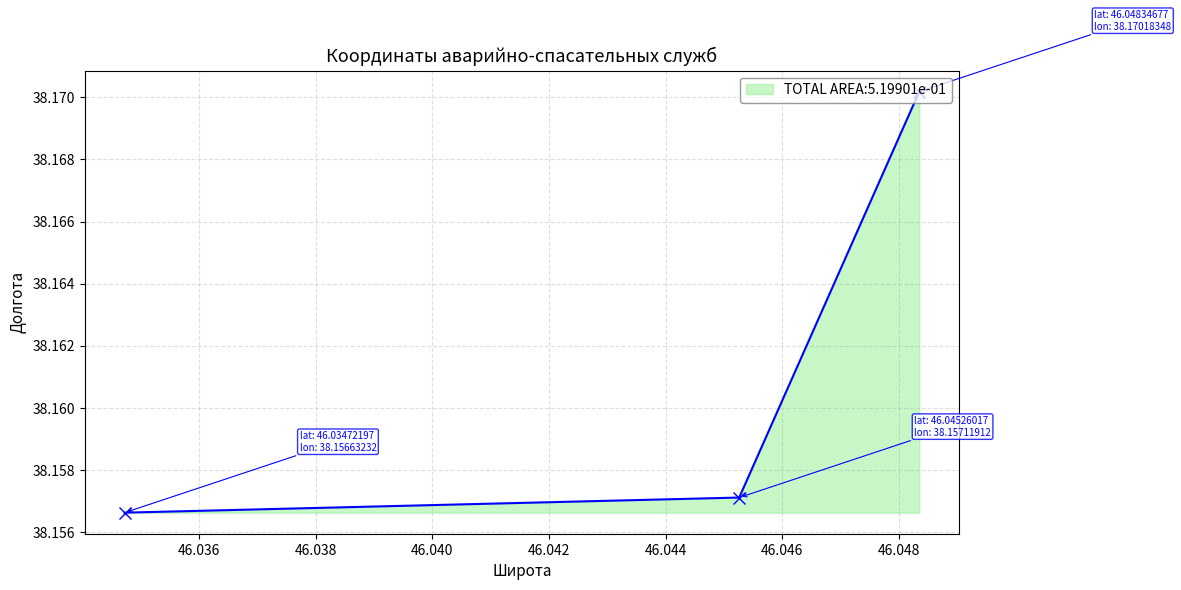

Count the values in the range 38 to 39.

3